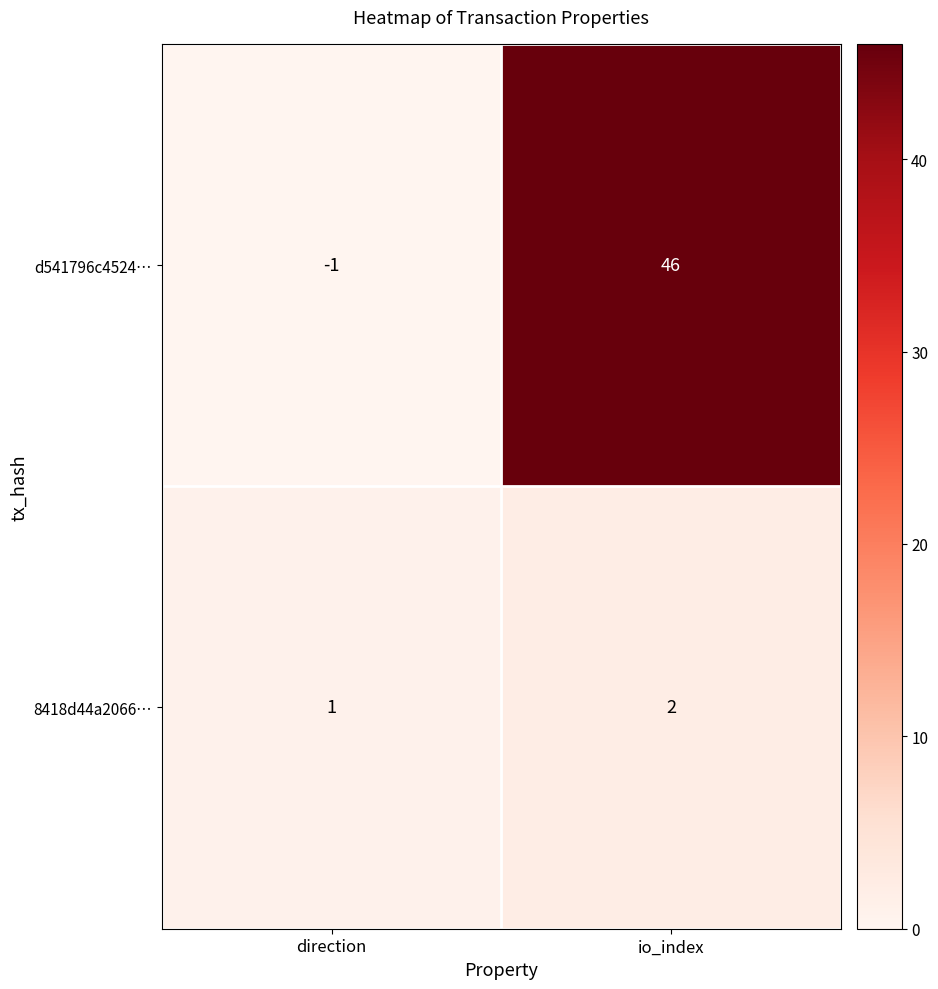

Which category has the lowest value across all series?

direction